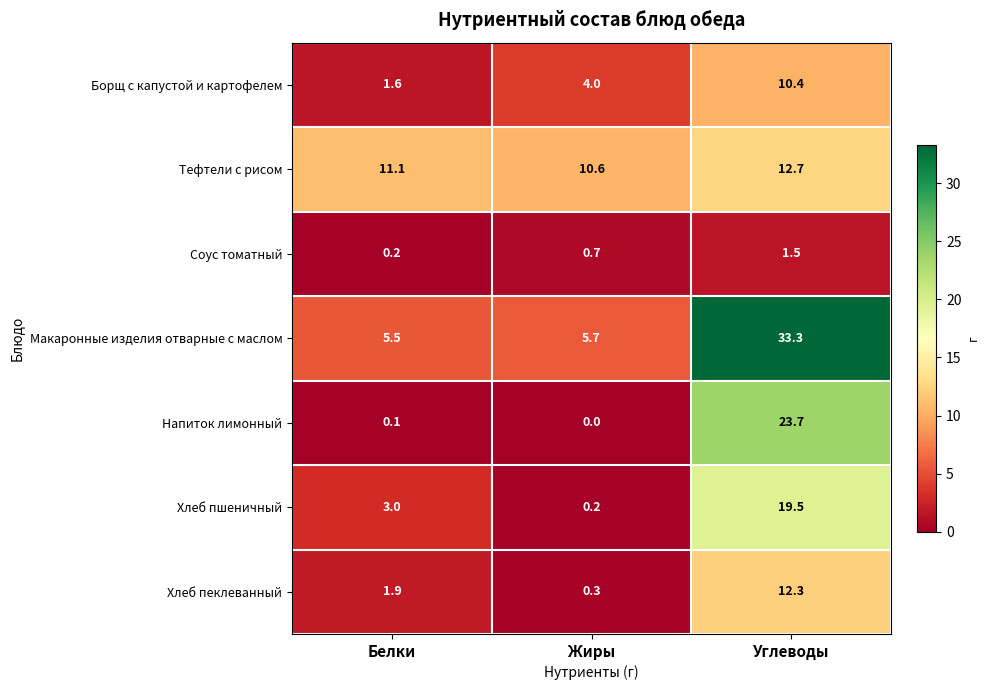

True or false: Напиток лимонный has a value of 0.1 at Белки.

True